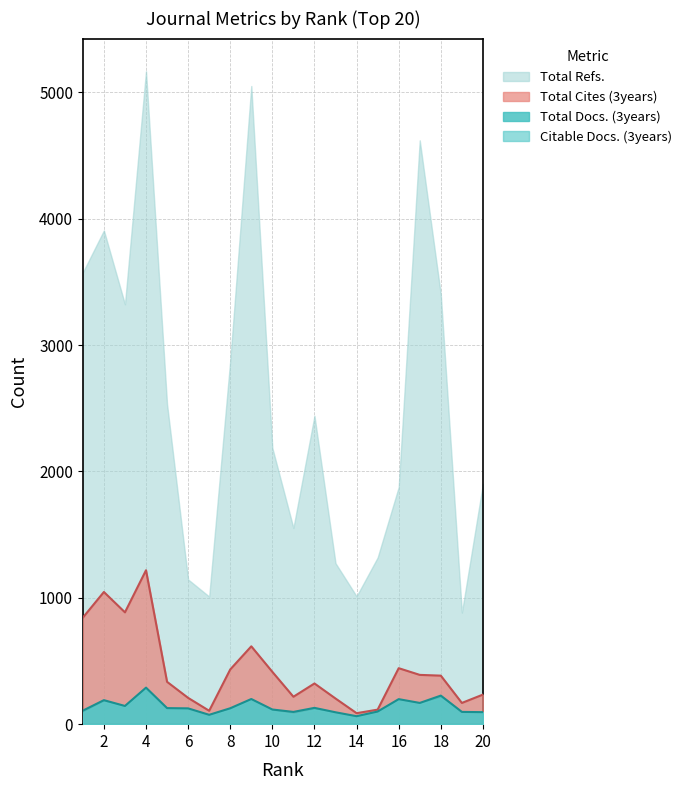

True or false: Total Cites (3years) and Total Docs. (3years) intersect in this chart.

False